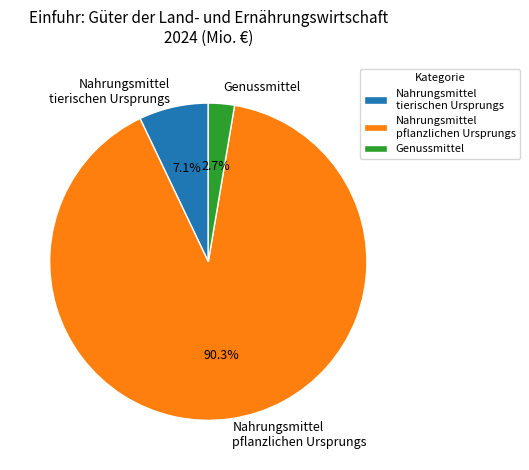

Which category has the smallest portion of the pie?

Genussmittel